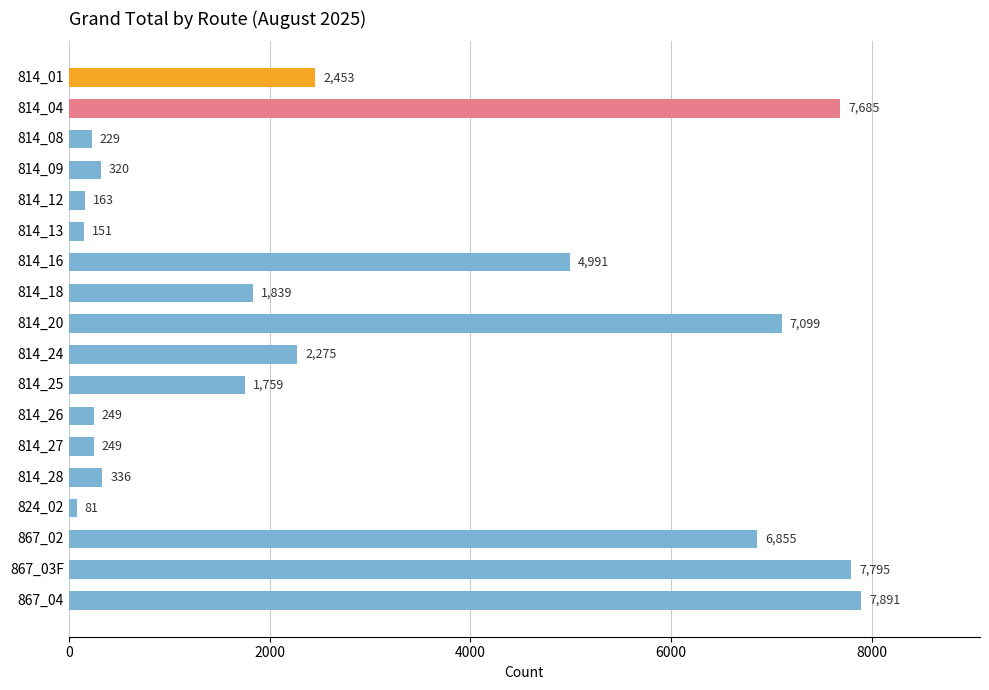

What position from the bottom is 814_28?

5